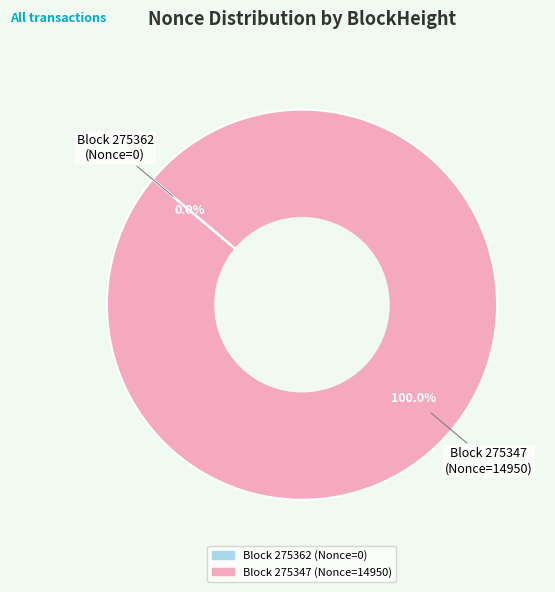

Combined, do 275362 and 275347 account for over 50%?

Yes